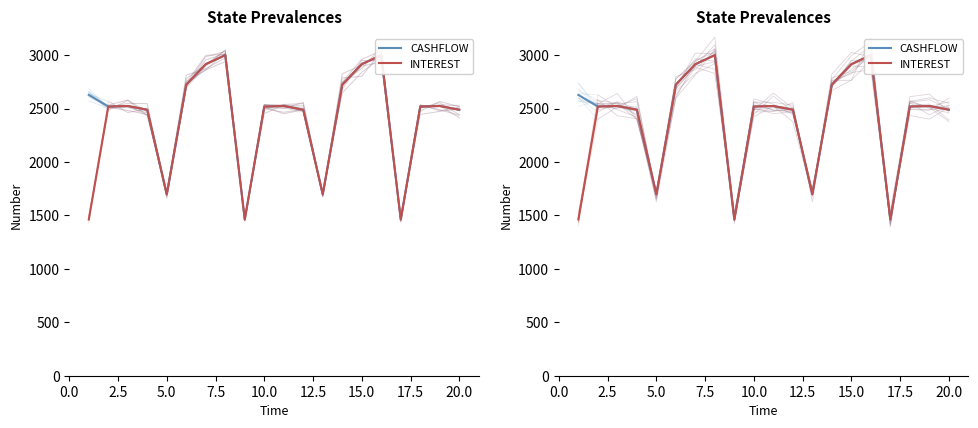

What is the sum of all CASHFLOW values?

48824.4